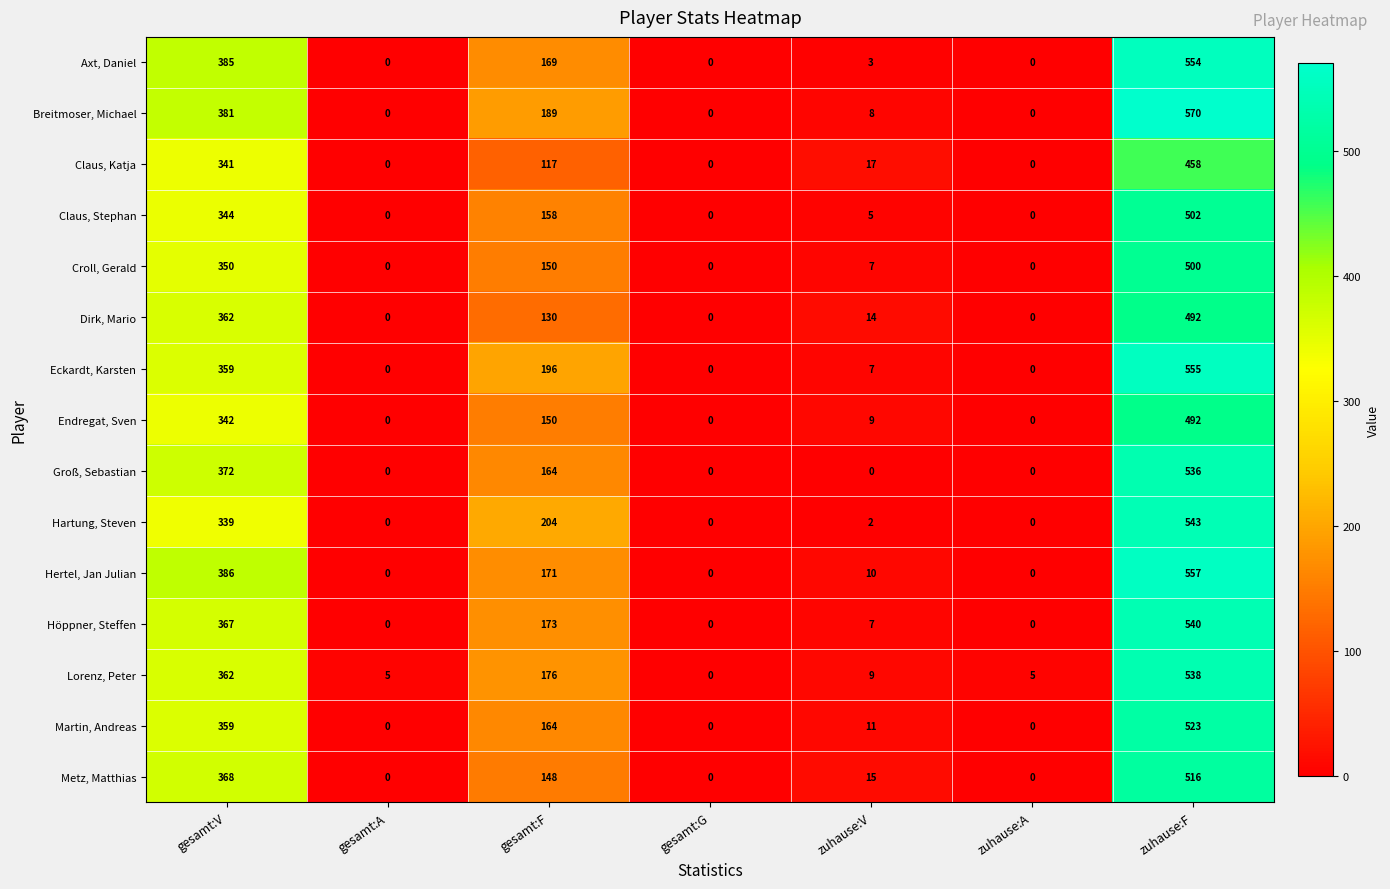

What is the greatest value displayed?

570